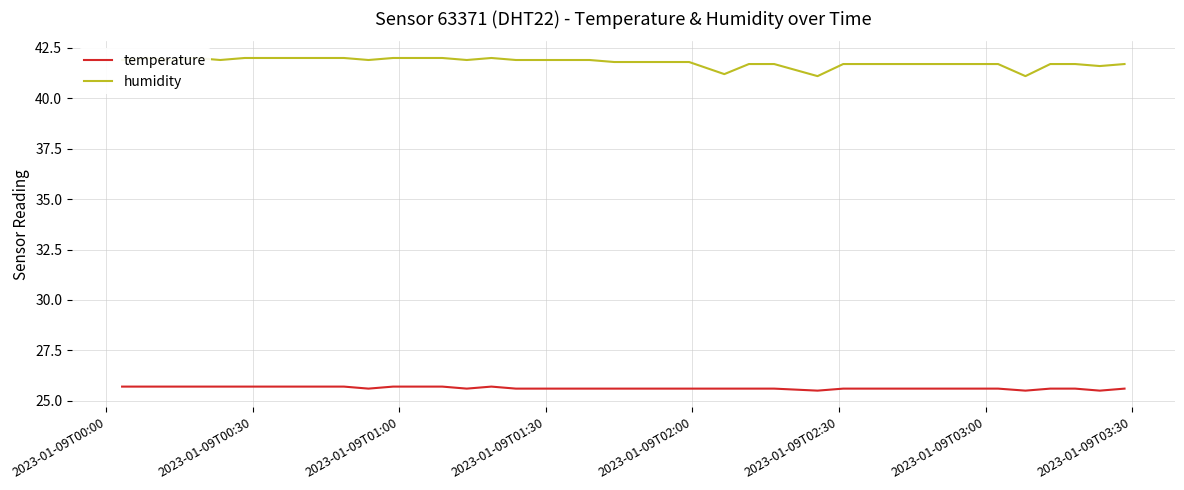

Reading left to right, extract all data points from this chart.

temperature: 25.7	25.7	25.7	25.7	25.7	25.7	25.7	25.7	25.7	25.7	25.6	25.7	25.7	25.7	25.6	25.7	25.6	25.6	25.6	25.6	25.6	25.6	25.6	25.6	25.6	25.6	25.6	25.5	25.6	25.6	25.6	25.6	25.6	25.6	25.6	25.5	25.6	25.6	25.5	25.6
humidity: 41.9	42.0	41.9	42.0	41.9	42.0	42.0	42.0	42.0	42.0	41.9	42.0	42.0	42.0	41.9	42.0	41.9	41.9	41.9	41.9	41.8	41.8	41.8	41.8	41.2	41.7	41.7	41.1	41.7	41.7	41.7	41.7	41.7	41.7	41.7	41.1	41.7	41.7	41.6	41.7